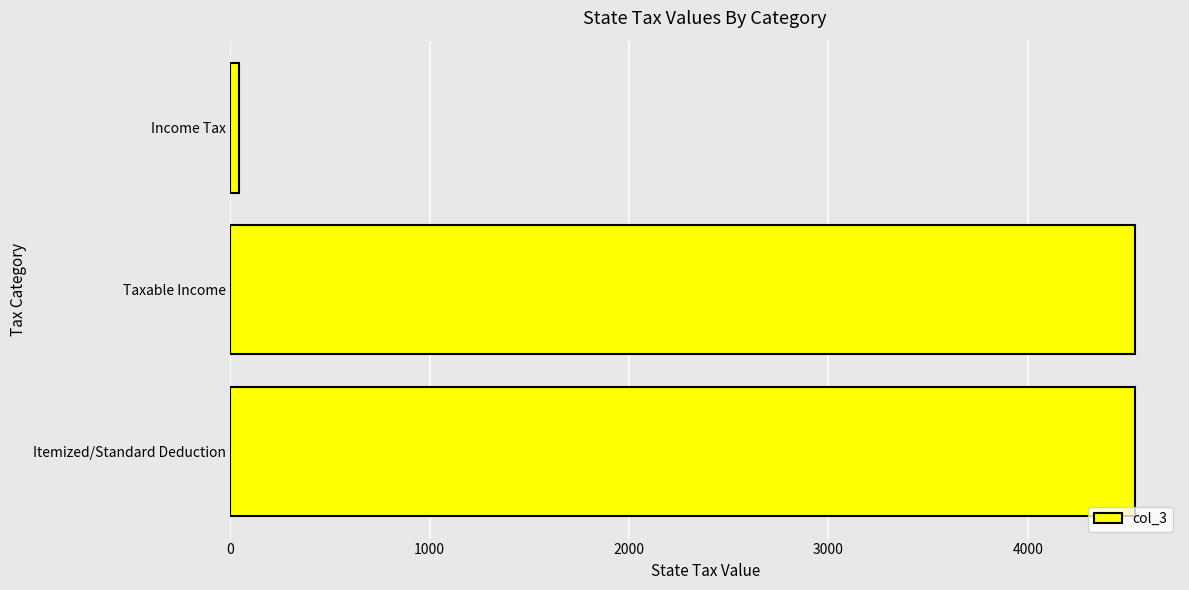

Reading bottom to top, what are all the values shown in this chart?

4537.0	4537.0	45.4